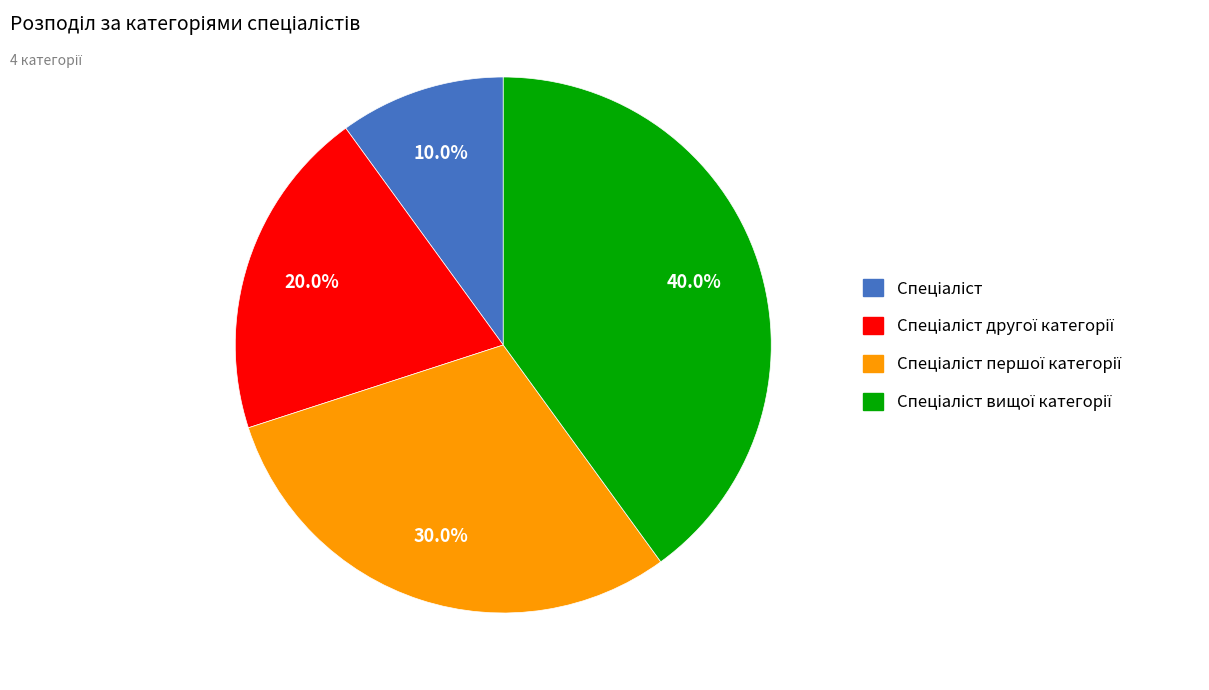

Is there any slice that represents more than half of the pie?

No